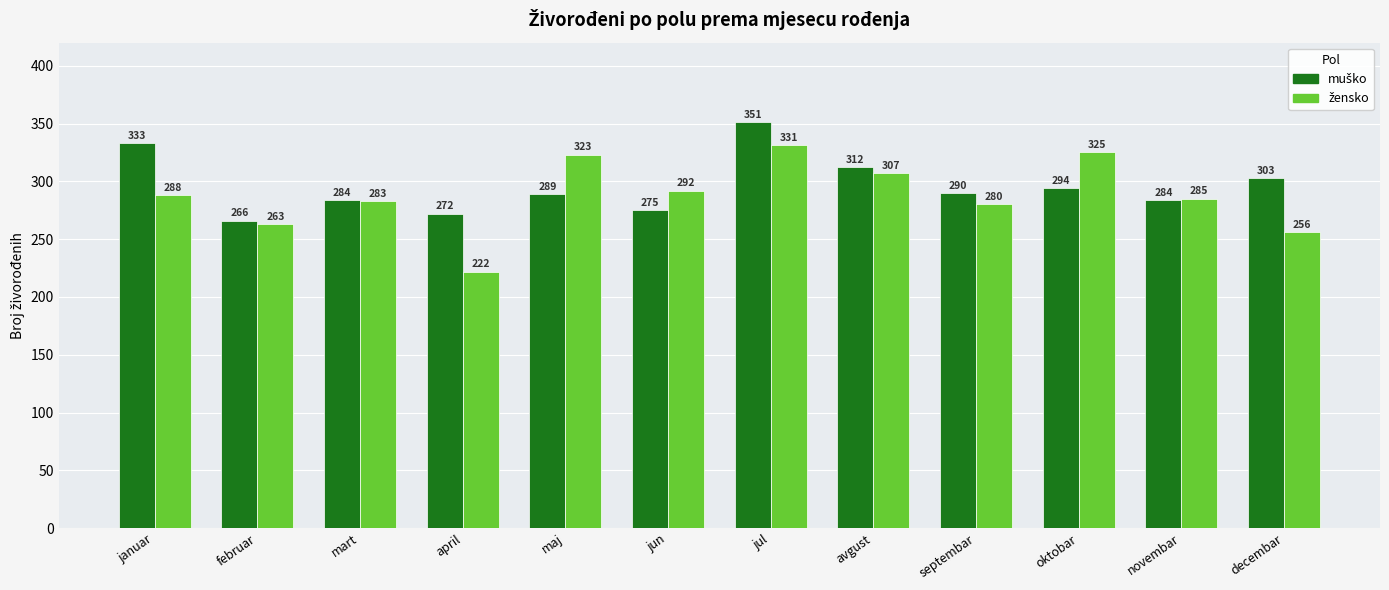

What is the difference between the highest and lowest values at jun?

17